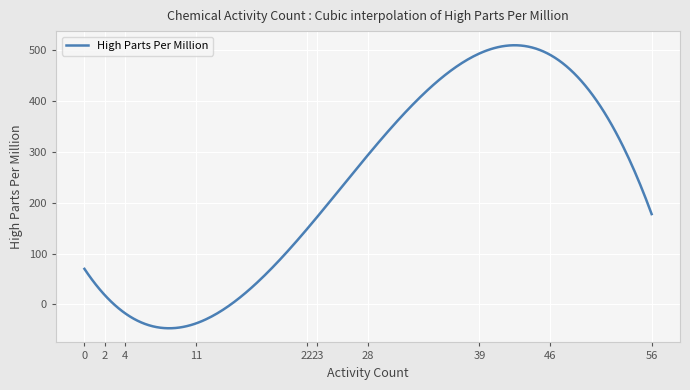

How many lines are shown in the chart?

1